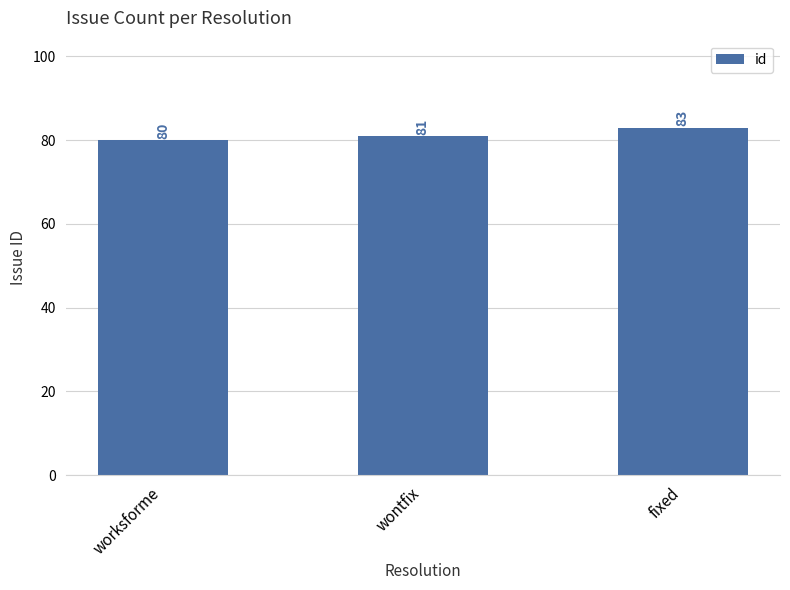

List the labels in order of value, smallest first.

worksforme, wontfix, fixed